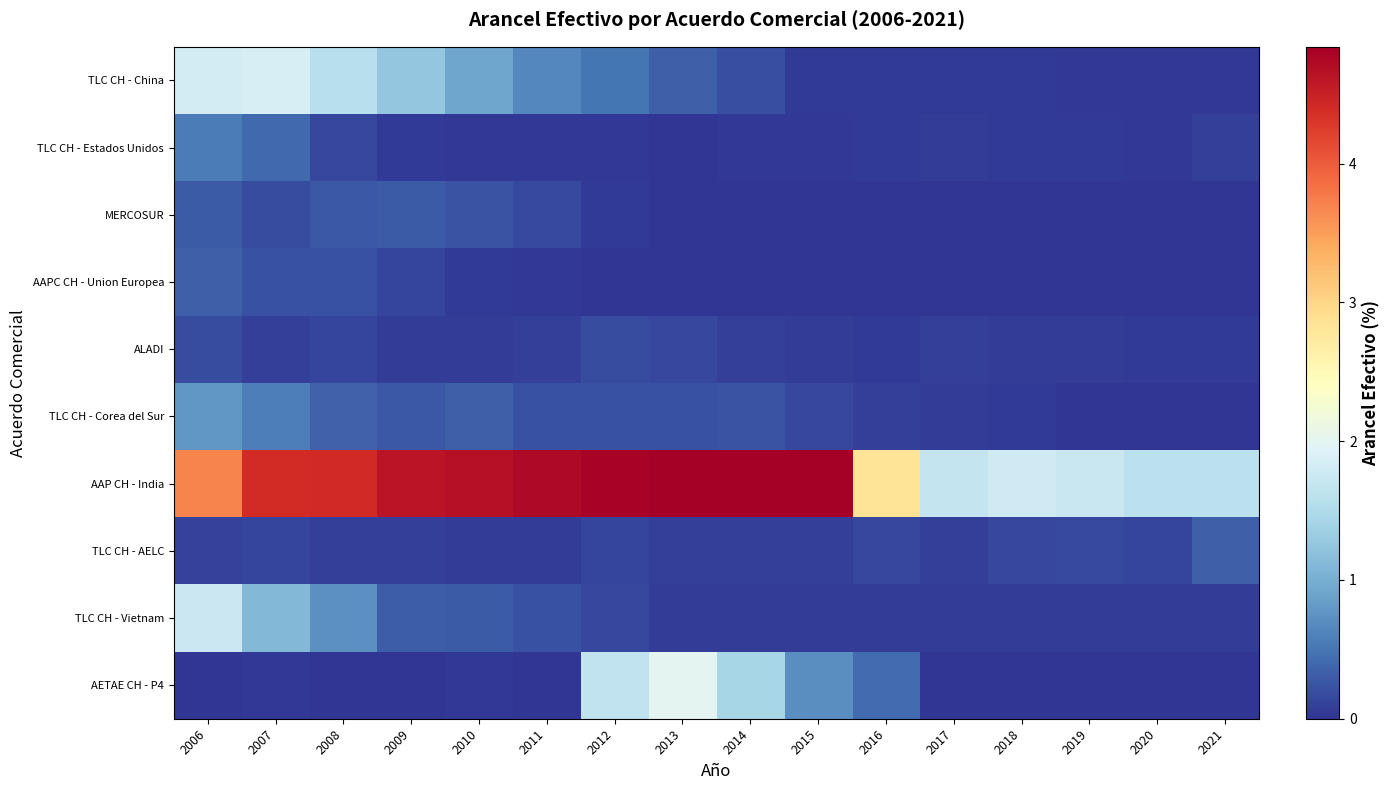

Reading left to right, what are all the values shown in this chart?

TLC CH - China: 2006=1.8	2007=1.9	2008=1.6	2009=1.2	2010=0.9	2011=0.7	2012=0.5	2013=0.3	2014=0.2	2015=0.0	2016=0.0	2017=0.0	2018=0.0	2019=0.0	2020=0.0	2021=0.0
TLC CH - Estados Unidos: 2006=0.6	2007=0.4	2008=0.1	2009=0.1	2010=0.0	2011=0.0	2012=0.0	2013=0.0	2014=0.0	2015=0.0	2016=0.0	2017=0.1	2018=0.0	2019=0.0	2020=0.0	2021=0.1
MERCOSUR: 2006=0.3	2007=0.2	2008=0.3	2009=0.3	2010=0.2	2011=0.2	2012=0.0	2013=0.0	2014=0.0	2015=0.0	2016=0.0	2017=0.0	2018=0.0	2019=0.0	2020=0.0	2021=0.0
AAPC CH - Union Europea: 2006=0.3	2007=0.2	2008=0.2	2009=0.1	2010=0.0	2011=0.0	2012=0.0	2013=0.0	2014=0.0	2015=0.0	2016=0.0	2017=0.0	2018=0.0	2019=0.0	2020=0.0	2021=0.0
ALADI: 2006=0.2	2007=0.1	2008=0.1	2009=0.1	2010=0.1	2011=0.1	2012=0.2	2013=0.1	2014=0.1	2015=0.1	2016=0.0	2017=0.1	2018=0.1	2019=0.1	2020=0.0	2021=0.0
TLC CH - Corea del Sur: 2006=0.8	2007=0.6	2008=0.4	2009=0.3	2010=0.3	2011=0.2	2012=0.2	2013=0.2	2014=0.2	2015=0.1	2016=0.1	2017=0.1	2018=0.0	2019=0.0	2020=0.0	2021=0.0
AAP CH - India: 2006=3.7	2007=4.4	2008=4.4	2009=4.6	2010=4.7	2011=4.7	2012=4.8	2013=4.8	2014=4.8	2015=4.8	2016=2.8	2017=1.7	2018=1.8	2019=1.7	2020=1.6	2021=1.6
TLC CH - AELC: 2006=0.1	2007=0.1	2008=0.1	2009=0.1	2010=0.1	2011=0.1	2012=0.1	2013=0.1	2014=0.1	2015=0.1	2016=0.1	2017=0.1	2018=0.1	2019=0.2	2020=0.1	2021=0.3
TLC CH - Vietnam: 2006=1.7	2007=1.1	2008=0.7	2009=0.3	2010=0.3	2011=0.2	2012=0.1	2013=0.1	2014=0.1	2015=0.1	2016=0.1	2017=0.1	2018=0.1	2019=0.1	2020=0.1	2021=0.1
AETAE CH - P4: 2006=0.0	2007=0.0	2008=0.0	2009=0.0	2010=0.0	2011=0.0	2012=1.7	2013=2.0	2014=1.4	2015=0.7	2016=0.4	2017=0.0	2018=0.0	2019=0.0	2020=0.0	2021=0.0